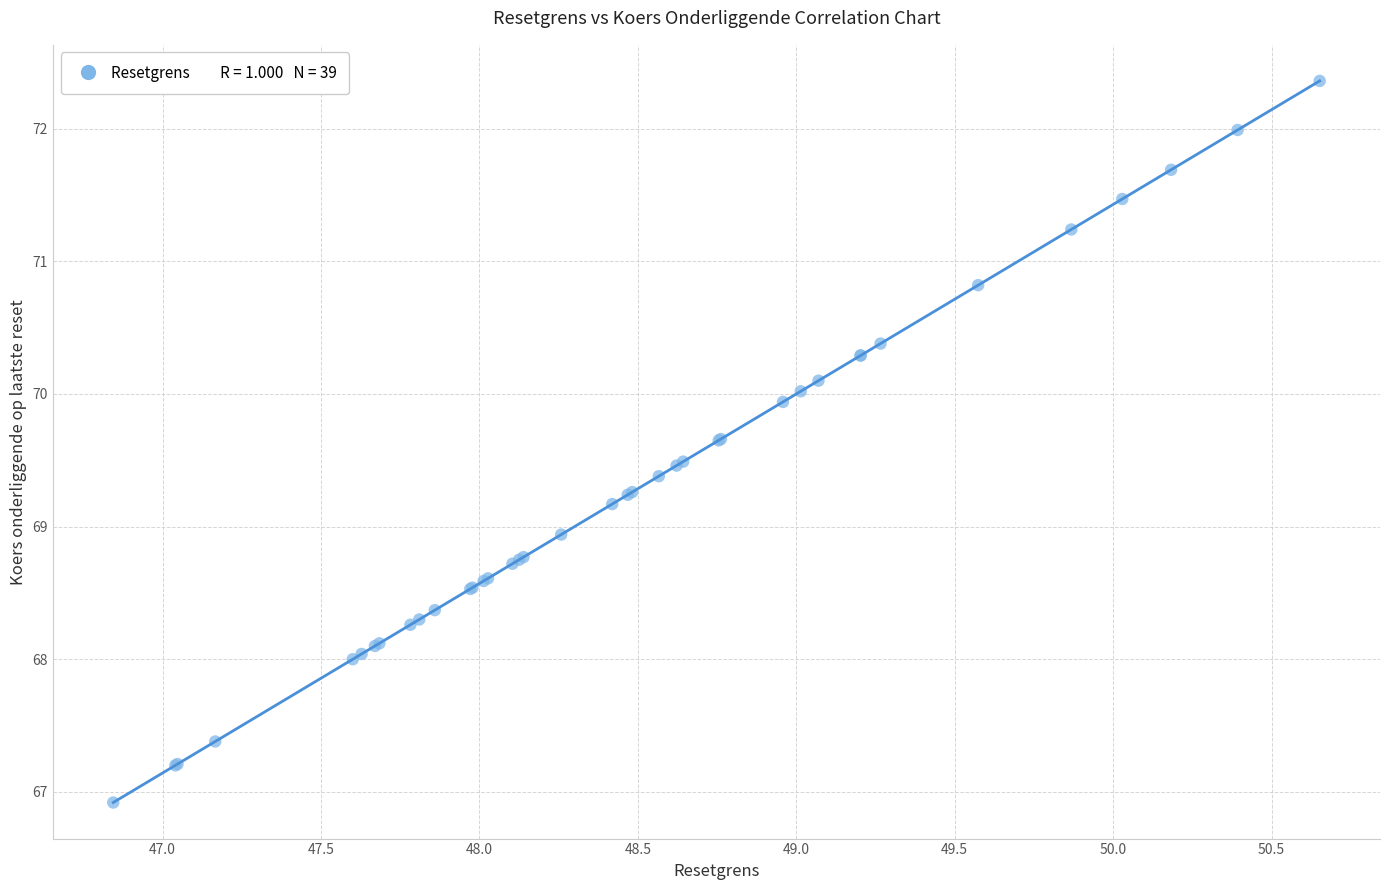

What Y value in the scatter plot is closest to 69?

68.9